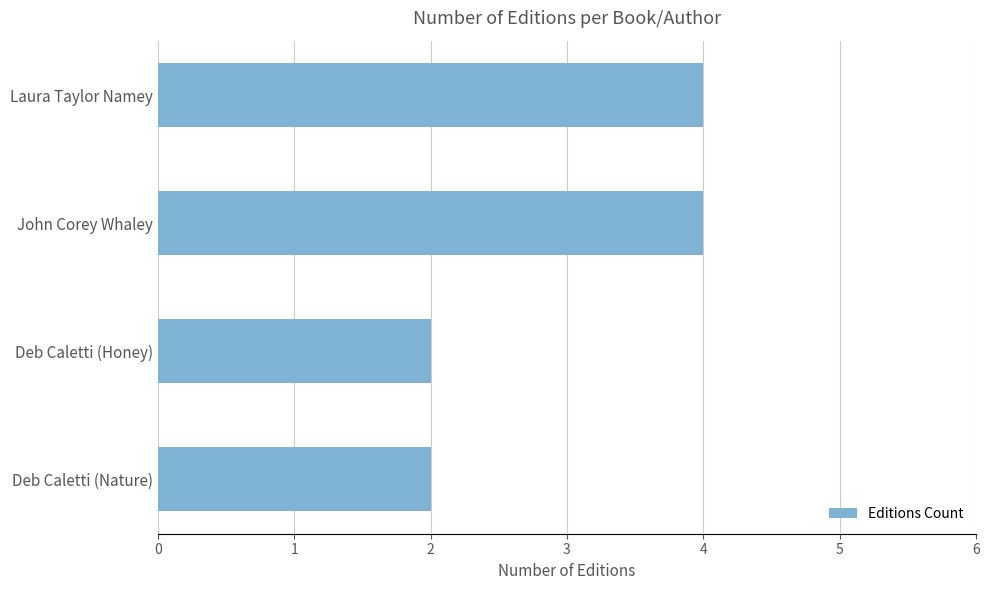

What is the ratio of the value at John Corey Whaley to the value at Laura Taylor Namey?

1.0